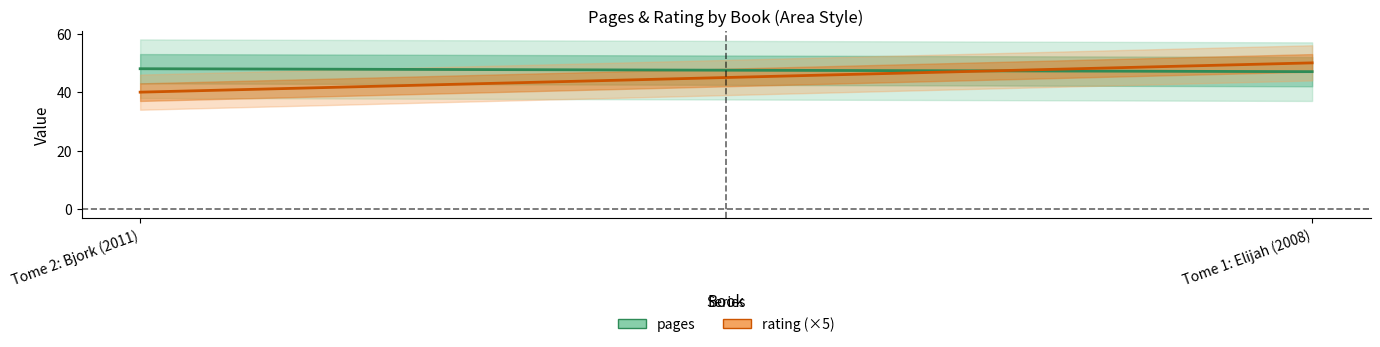

What is the value of the pages point at the 1st from the left?

48